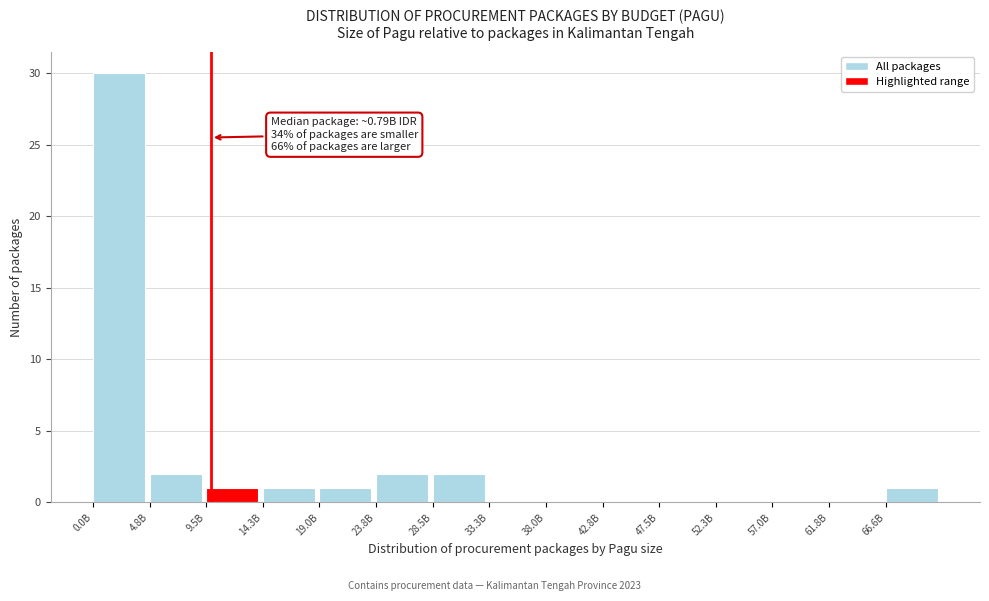

Reading right to left, transcribe all the data shown in this chart.

66.6B=1	61.8B=0	57.0B=0	52.3B=0	47.5B=0	42.8B=0	38.0B=0	33.3B=0	28.5B=2	23.8B=2	19.0B=1	14.3B=1	9.5B=1	4.8B=2	0.0B=30